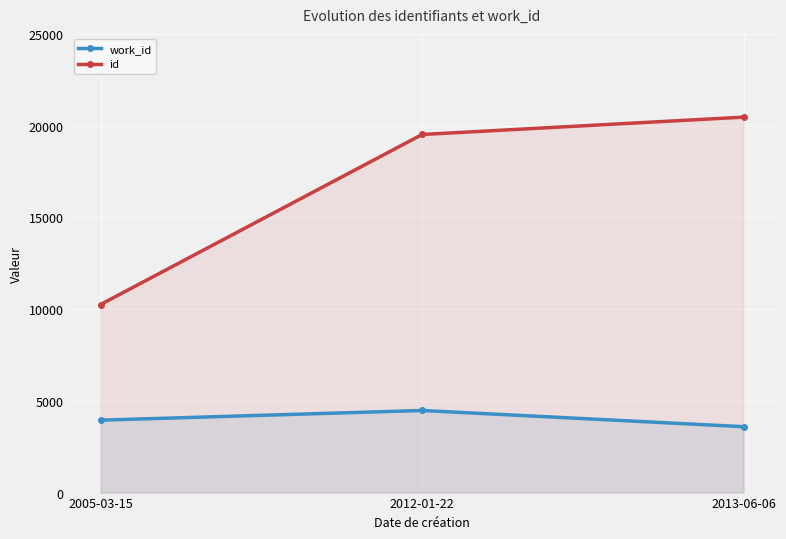

What is the total value across all series at 2012-01-22?

23992